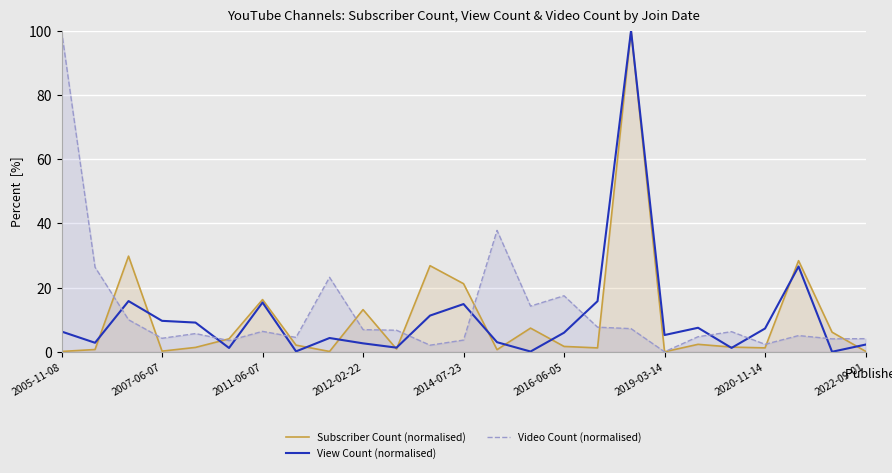

True or false: View Count (normalised) and Video Count (normalised) cross at least once.

True